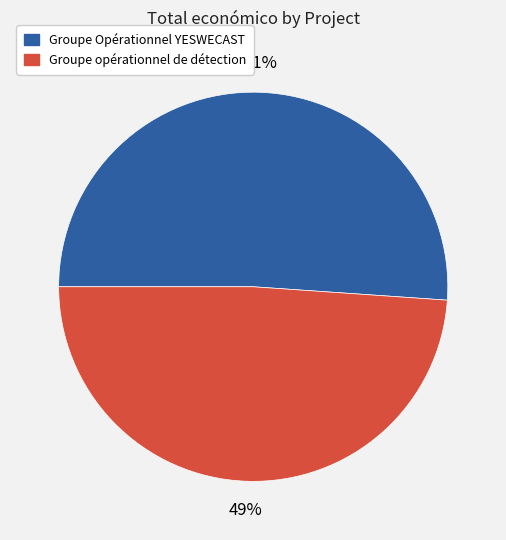

Count the number of slices in the pie.

2